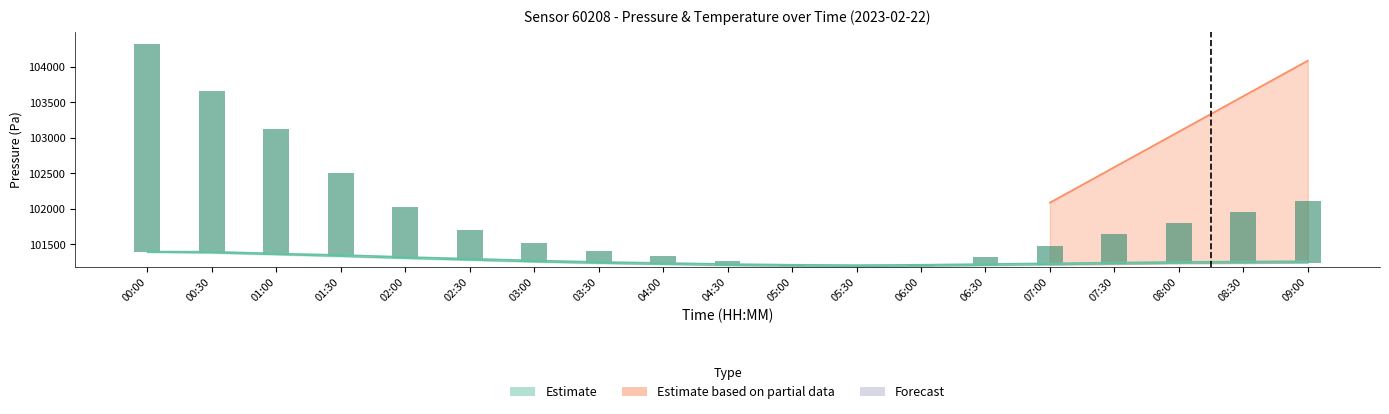

What is the sum of all pressure_upper values?

1924175.1